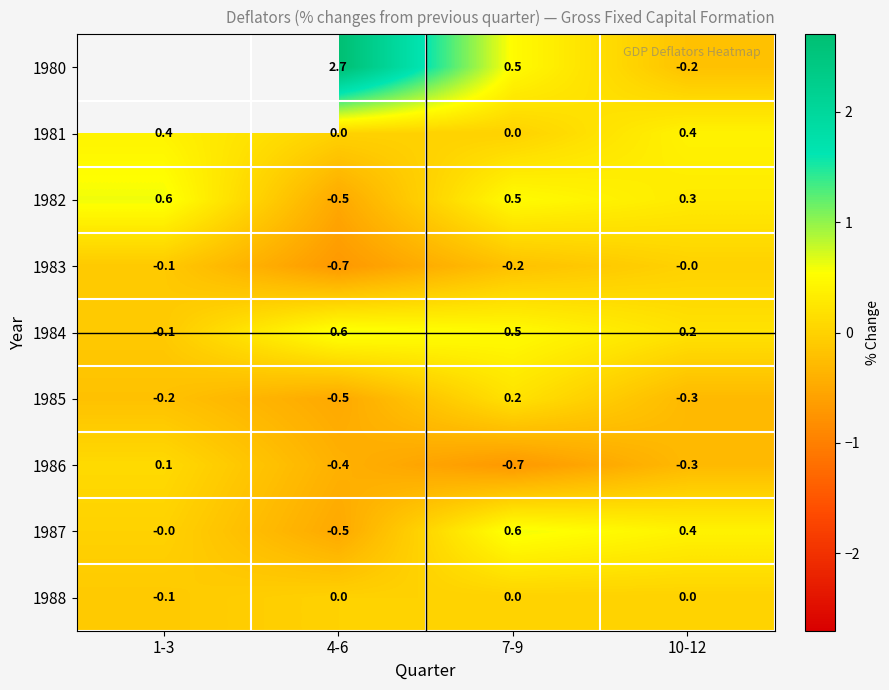

At which label does 1985 first exceed 0?

7-9